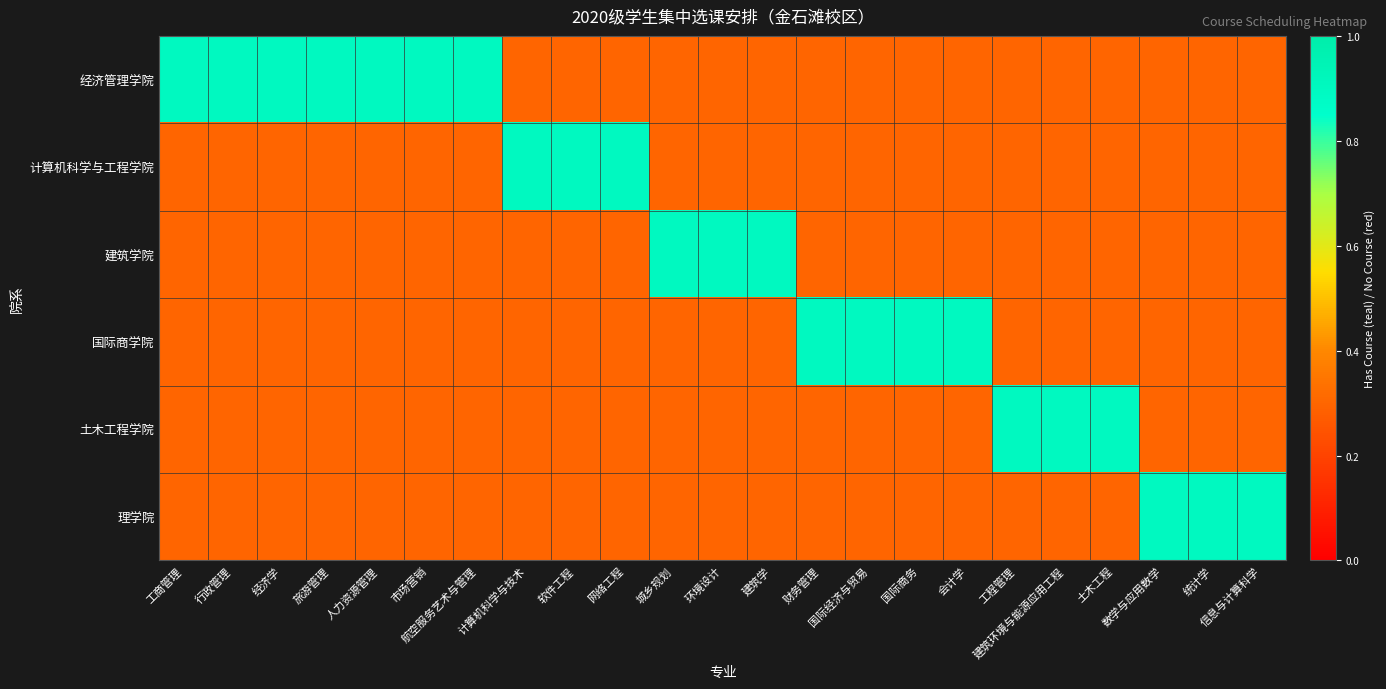

Reading left to right, transcribe all the data shown in this chart.

经济管理学院: 工商管理=0.9	行政管理=0.9	经济学=0.9	旅游管理=0.9	人力资源管理=0.9	市场营销=0.9	航空服务艺术与管理=0.9	计算机科学与技术=0.3	软件工程=0.3	网络工程=0.3	城乡规划=0.3	环境设计=0.3	建筑学=0.3	财务管理=0.3	国际经济与贸易=0.3	国际商务=0.3	会计学=0.3	工程管理=0.3	建筑环境与能源应用工程=0.3	土木工程=0.3	数学与应用数学=0.3	统计学=0.3	信息与计算科学=0.3
计算机科学与工程学院: 工商管理=0.3	行政管理=0.3	经济学=0.3	旅游管理=0.3	人力资源管理=0.3	市场营销=0.3	航空服务艺术与管理=0.3	计算机科学与技术=0.9	软件工程=0.9	网络工程=0.9	城乡规划=0.3	环境设计=0.3	建筑学=0.3	财务管理=0.3	国际经济与贸易=0.3	国际商务=0.3	会计学=0.3	工程管理=0.3	建筑环境与能源应用工程=0.3	土木工程=0.3	数学与应用数学=0.3	统计学=0.3	信息与计算科学=0.3
建筑学院: 工商管理=0.3	行政管理=0.3	经济学=0.3	旅游管理=0.3	人力资源管理=0.3	市场营销=0.3	航空服务艺术与管理=0.3	计算机科学与技术=0.3	软件工程=0.3	网络工程=0.3	城乡规划=0.9	环境设计=0.9	建筑学=0.9	财务管理=0.3	国际经济与贸易=0.3	国际商务=0.3	会计学=0.3	工程管理=0.3	建筑环境与能源应用工程=0.3	土木工程=0.3	数学与应用数学=0.3	统计学=0.3	信息与计算科学=0.3
国际商学院: 工商管理=0.3	行政管理=0.3	经济学=0.3	旅游管理=0.3	人力资源管理=0.3	市场营销=0.3	航空服务艺术与管理=0.3	计算机科学与技术=0.3	软件工程=0.3	网络工程=0.3	城乡规划=0.3	环境设计=0.3	建筑学=0.3	财务管理=0.9	国际经济与贸易=0.9	国际商务=0.9	会计学=0.9	工程管理=0.3	建筑环境与能源应用工程=0.3	土木工程=0.3	数学与应用数学=0.3	统计学=0.3	信息与计算科学=0.3
土木工程学院: 工商管理=0.3	行政管理=0.3	经济学=0.3	旅游管理=0.3	人力资源管理=0.3	市场营销=0.3	航空服务艺术与管理=0.3	计算机科学与技术=0.3	软件工程=0.3	网络工程=0.3	城乡规划=0.3	环境设计=0.3	建筑学=0.3	财务管理=0.3	国际经济与贸易=0.3	国际商务=0.3	会计学=0.3	工程管理=0.9	建筑环境与能源应用工程=0.9	土木工程=0.9	数学与应用数学=0.3	统计学=0.3	信息与计算科学=0.3
理学院: 工商管理=0.3	行政管理=0.3	经济学=0.3	旅游管理=0.3	人力资源管理=0.3	市场营销=0.3	航空服务艺术与管理=0.3	计算机科学与技术=0.3	软件工程=0.3	网络工程=0.3	城乡规划=0.3	环境设计=0.3	建筑学=0.3	财务管理=0.3	国际经济与贸易=0.3	国际商务=0.3	会计学=0.3	工程管理=0.3	建筑环境与能源应用工程=0.3	土木工程=0.3	数学与应用数学=0.9	统计学=0.9	信息与计算科学=0.9